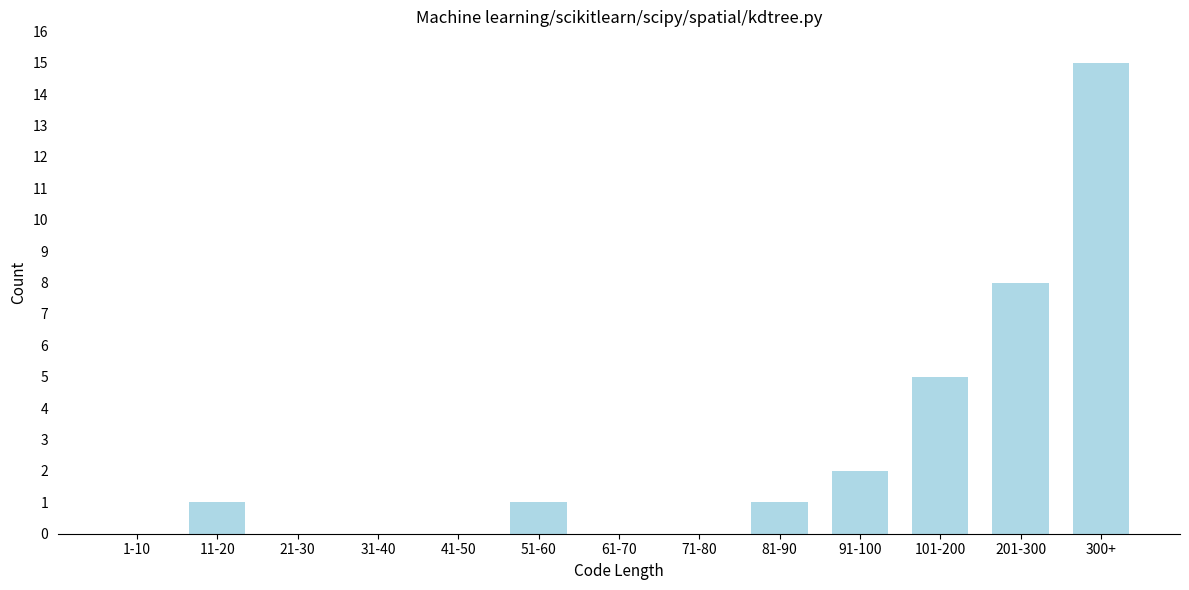

Reading left to right, transcribe all the data shown in this chart.

1-10=0	11-20=1	21-30=0	31-40=0	41-50=0	51-60=1	61-70=0	71-80=0	81-90=1	91-100=2	101-200=5	201-300=8	300+=15